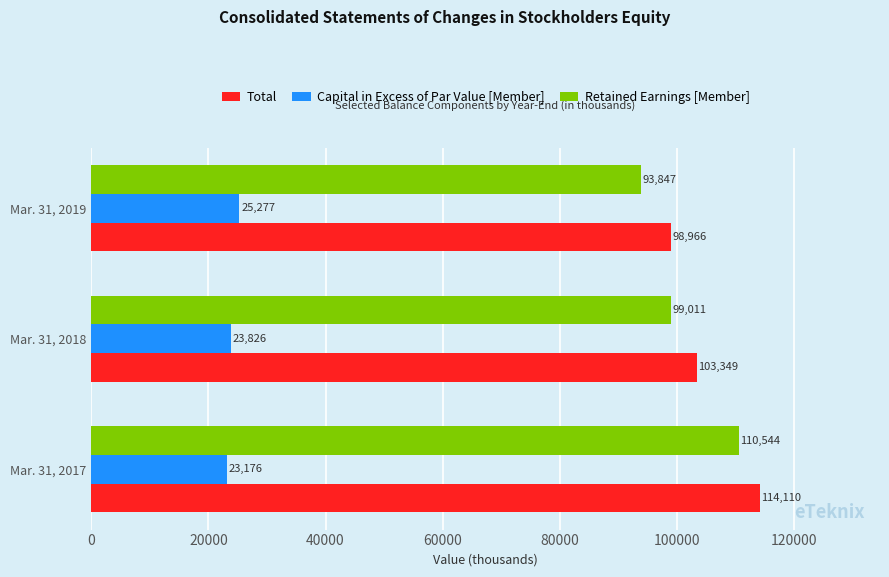

The Total series shows 103349 at Mar. 31, 2018. True or false?

True